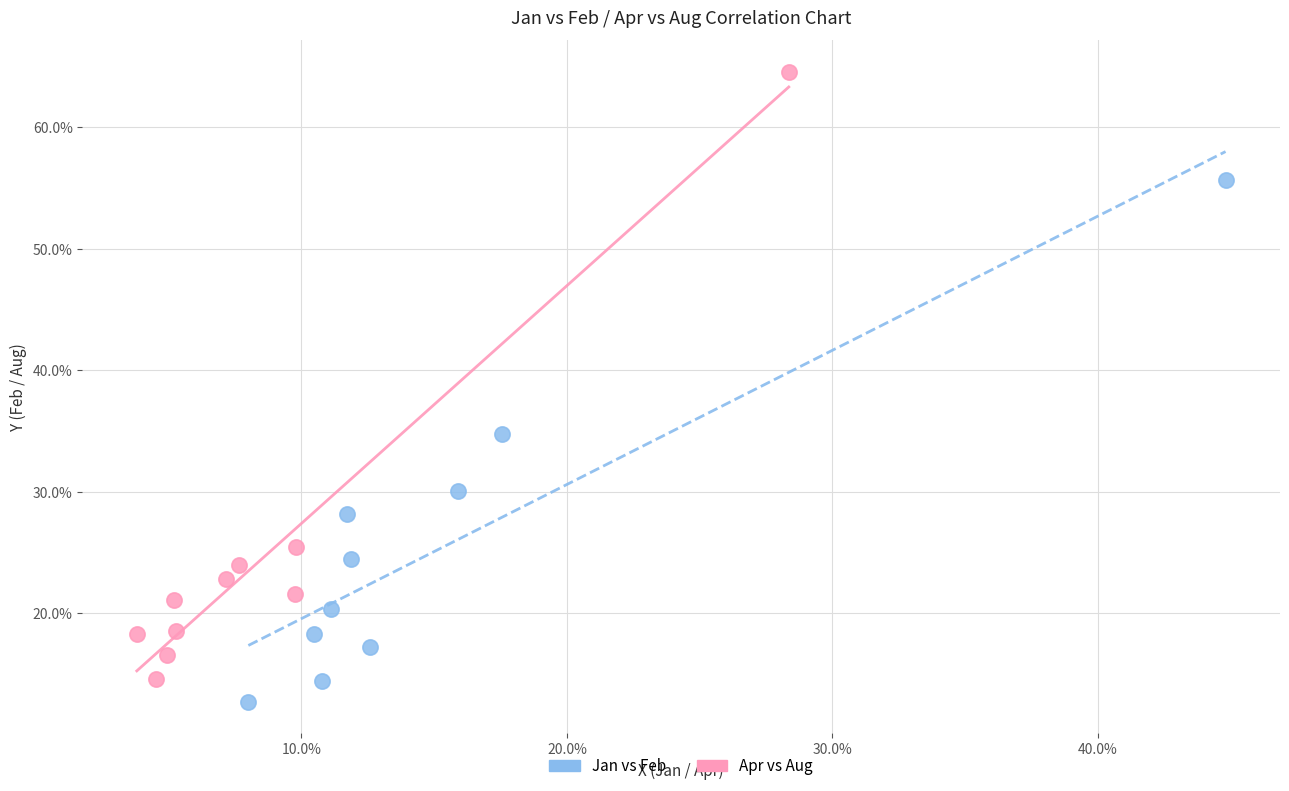

Which series reaches the maximum Y coordinate?

Apr vs Aug